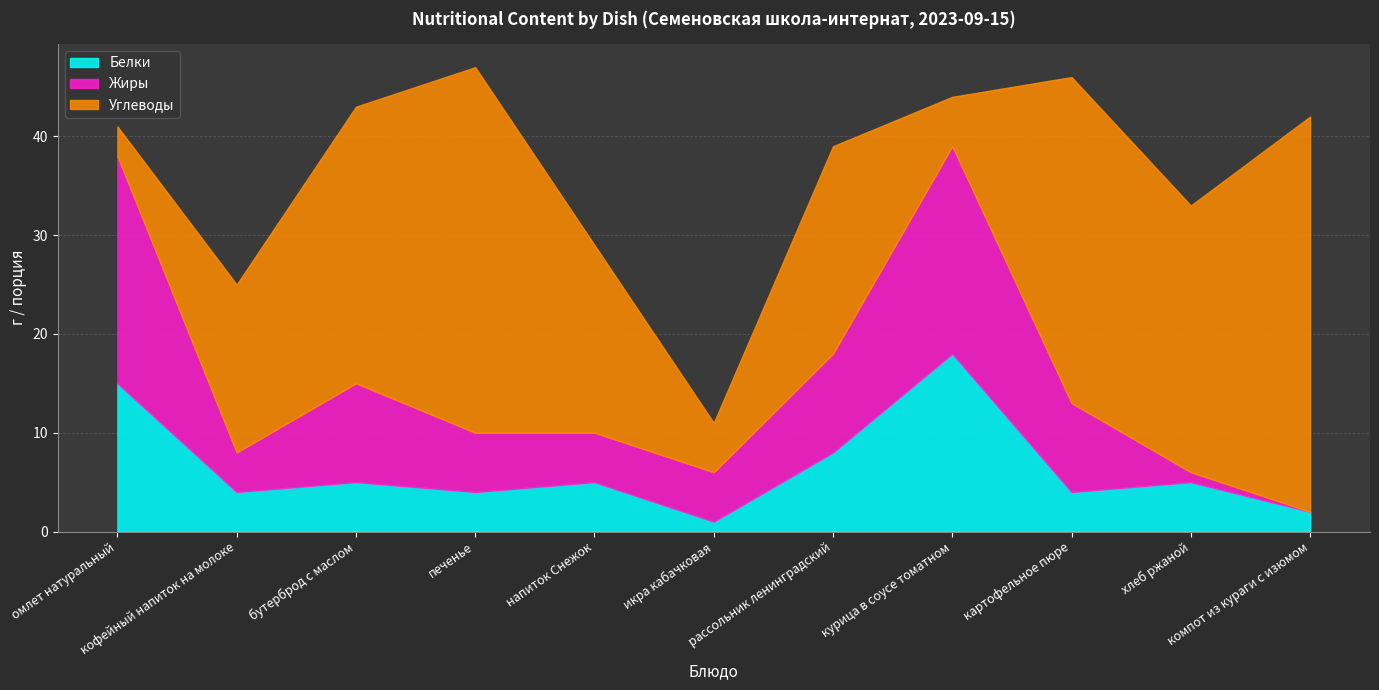

How many series are shown in this chart?

3